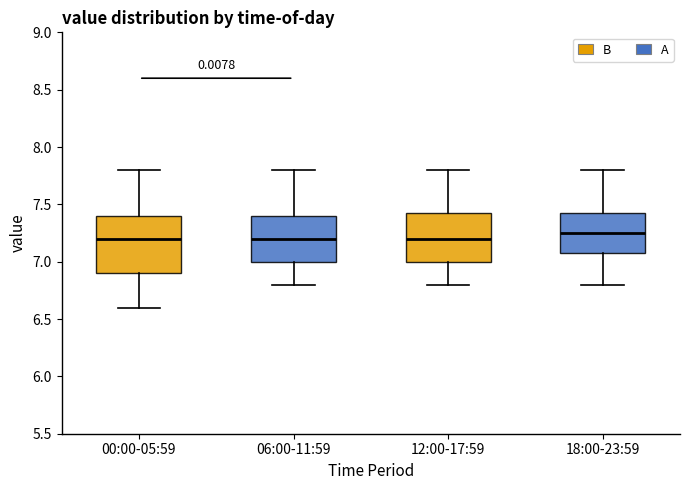

Reading left to right, transcribe this box plot: for each box, give where its median line is, the range the box spans, and where its two whiskers end, as read against the y-axis. The values are not printed on the chart, so give them approximately, as read against the axis.

00:00-05:59: median 7.20, box 6.90 to 7.40, whiskers 6.60 to 7.80
06:00-11:59: median 7.20, box 7.00 to 7.40, whiskers 6.80 to 7.80
12:00-17:59: median 7.20, box 7.00 to 7.45, whiskers 6.80 to 7.80
18:00-23:59: median 7.25, box 7.10 to 7.45, whiskers 6.80 to 7.80